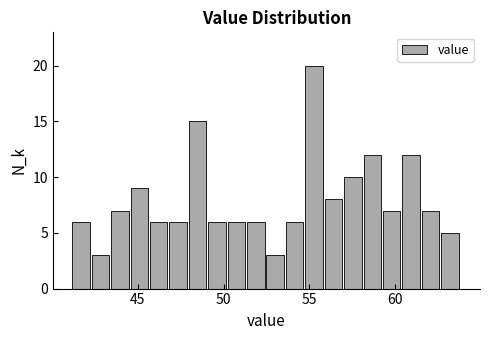

Around what value on the x-axis is the tallest bar? Give the approximate position of its centre, as read against the axis.

55.5